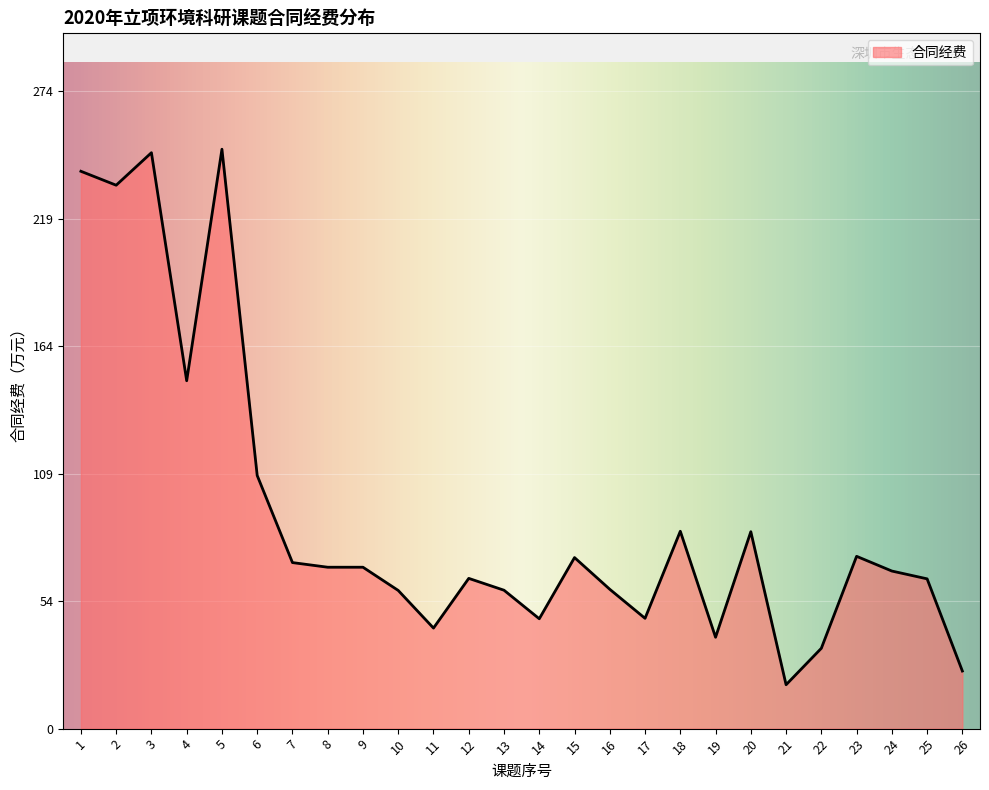

Read the value at 9.

69.5